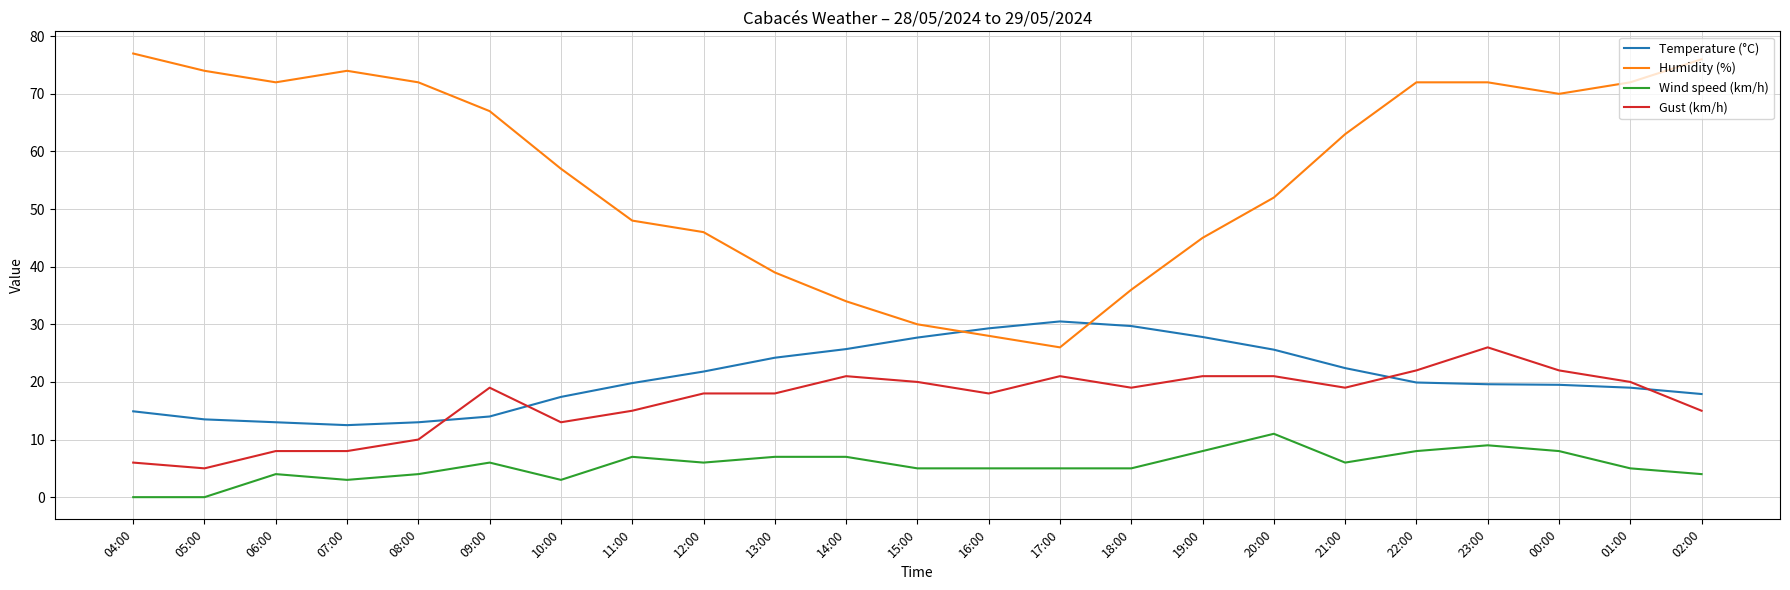

What is the highest value of the Gust (km/h) series?

26.0